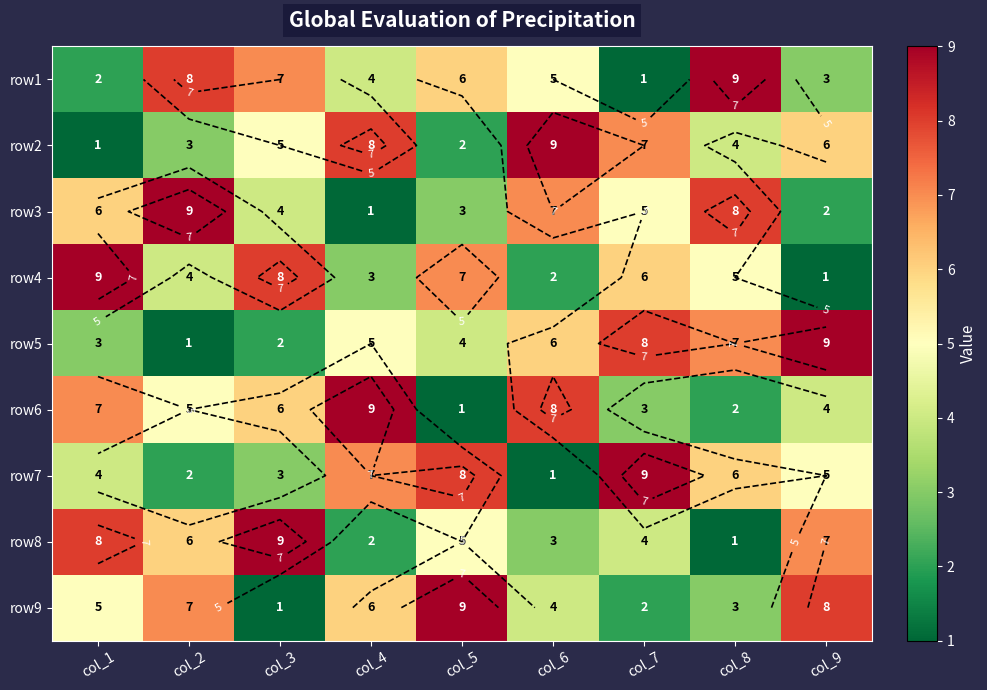

List the series in order of their peak value, lowest first.

row1, row2, row3, row4, row5, row6, row7, row8, row9